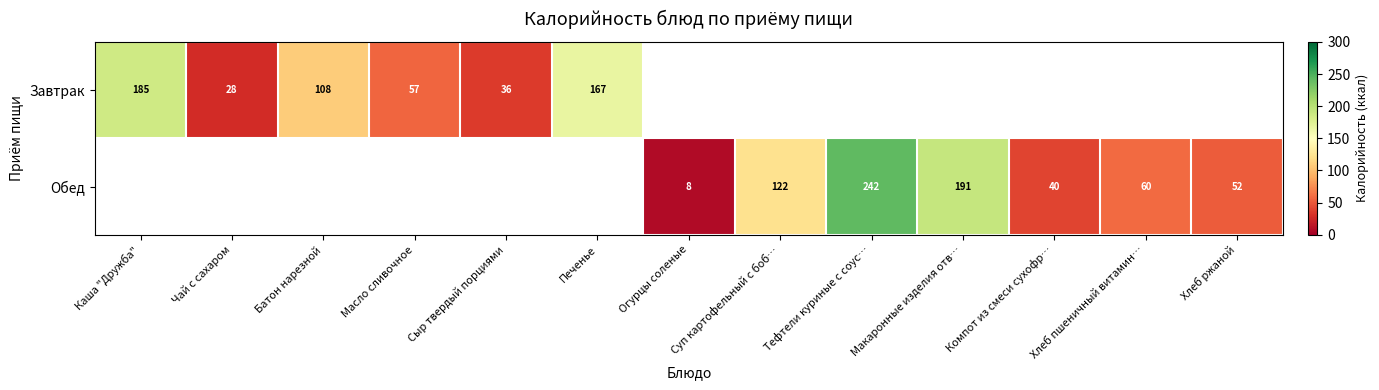

Which has a higher value, Каша "Дружба" or Печенье?

Каша "Дружба"